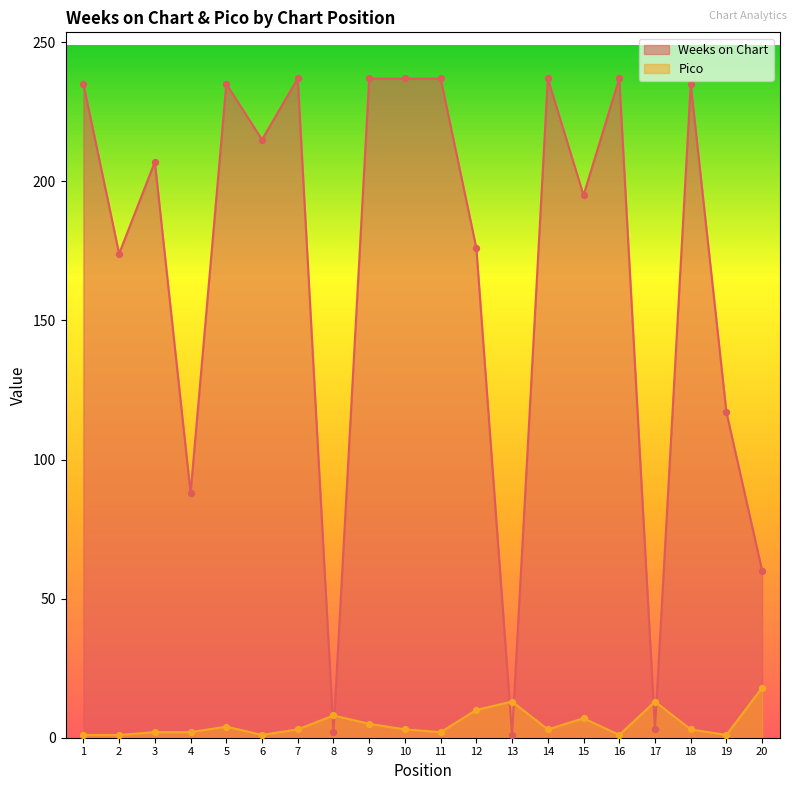

What is the total value across all series at 2?

175